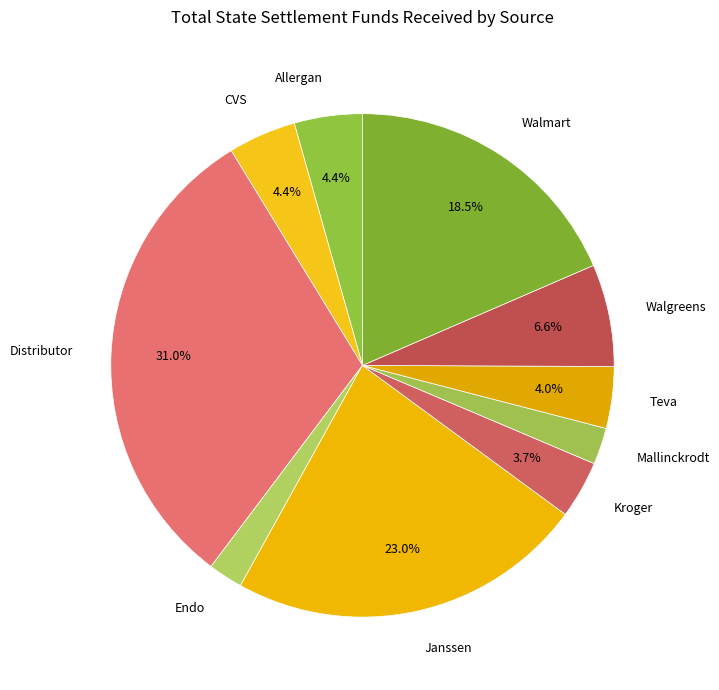

To the nearest percent, what is the difference between the largest and smallest slice percentages?

29%